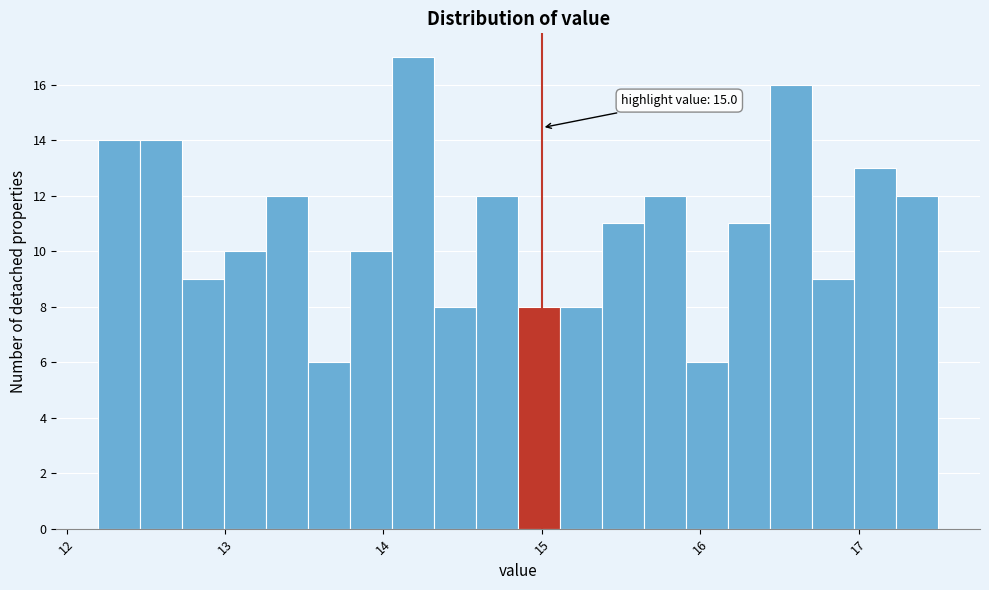

Read against the x-axis, roughly where is the centre of the tallest bar?

14.2